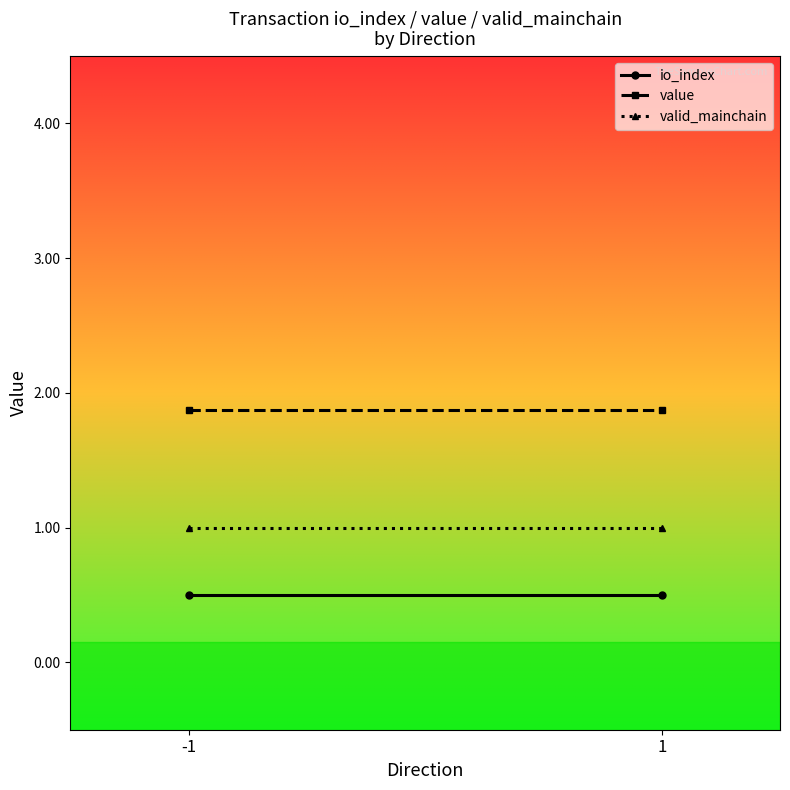

Reading left to right, what are all the values shown in this chart?

io_index: 0.5	0.5
value: 1.9	1.9
valid_mainchain: 1.0	1.0